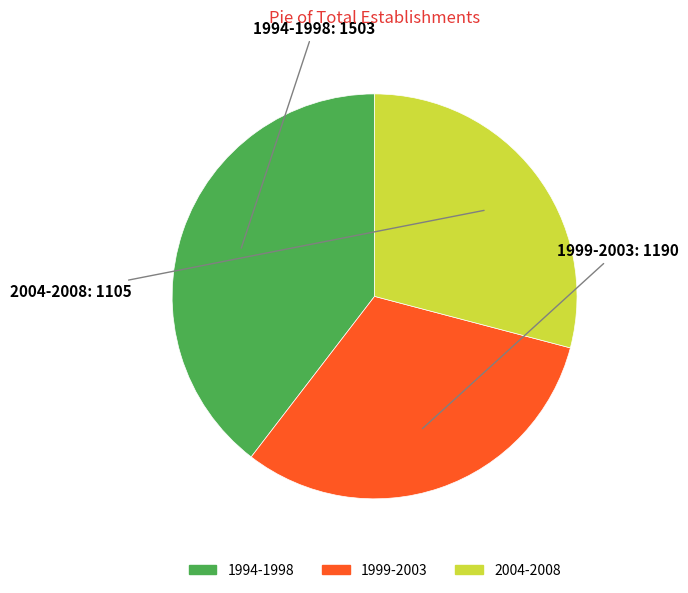

Which category has the biggest portion of the pie?

1994-1998